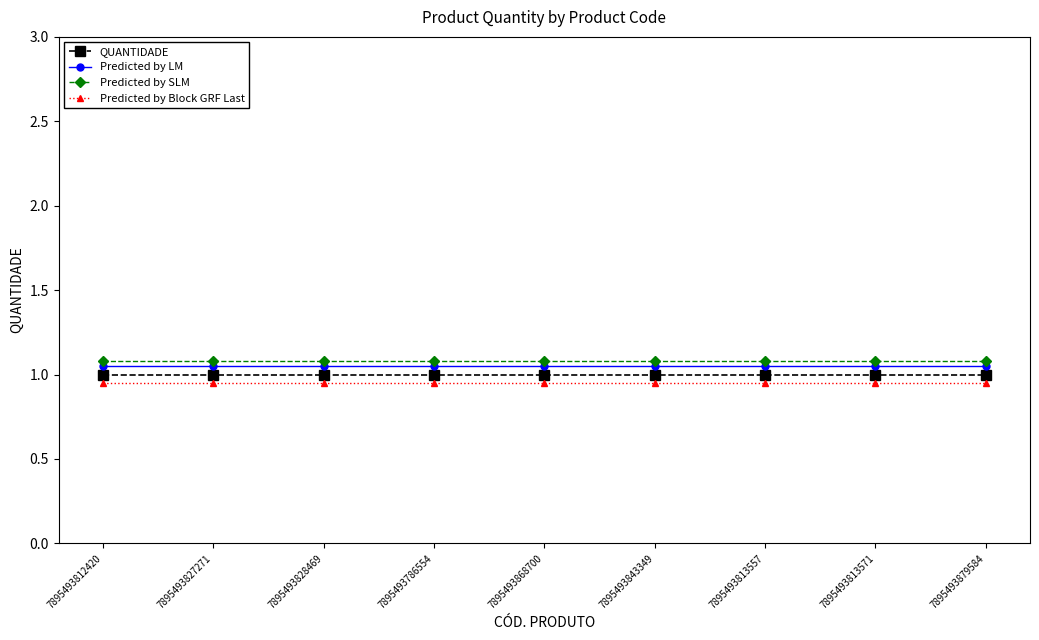

The Predicted by SLM series shows 0.4 at 7895493879584. True or false?

False